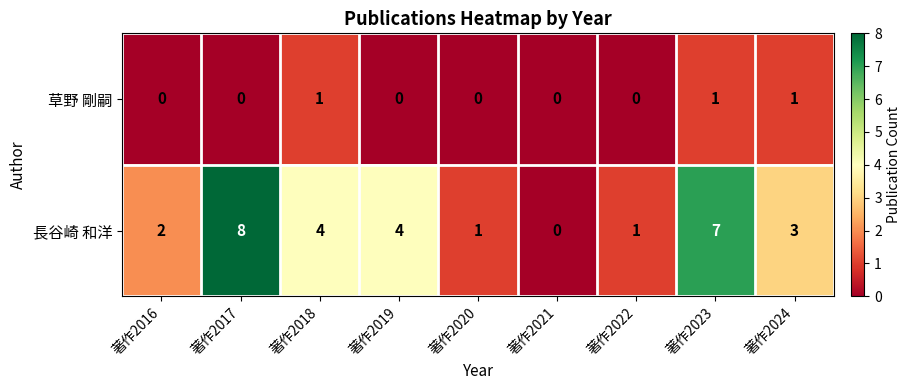

Is it true that 長谷崎 和洋 equals 4 at 著作2019?

True